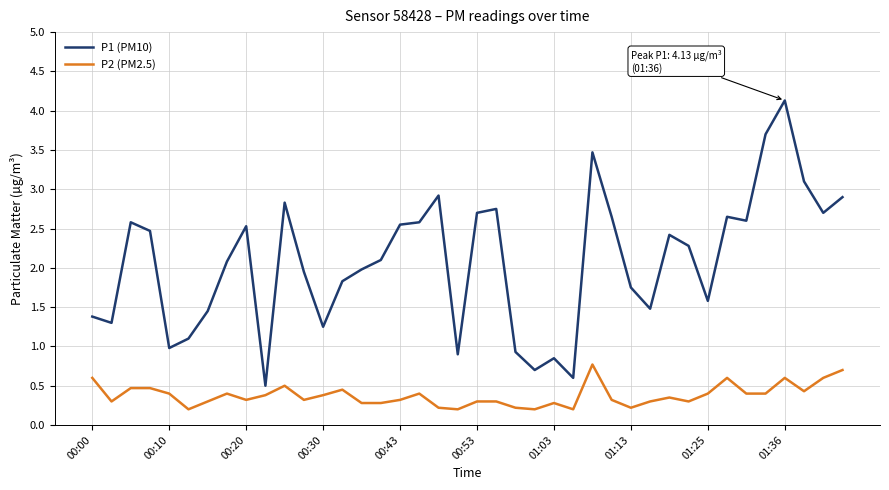

Rank the series by their average value, from highest to lowest.

P1 (PM10), P2 (PM2.5)